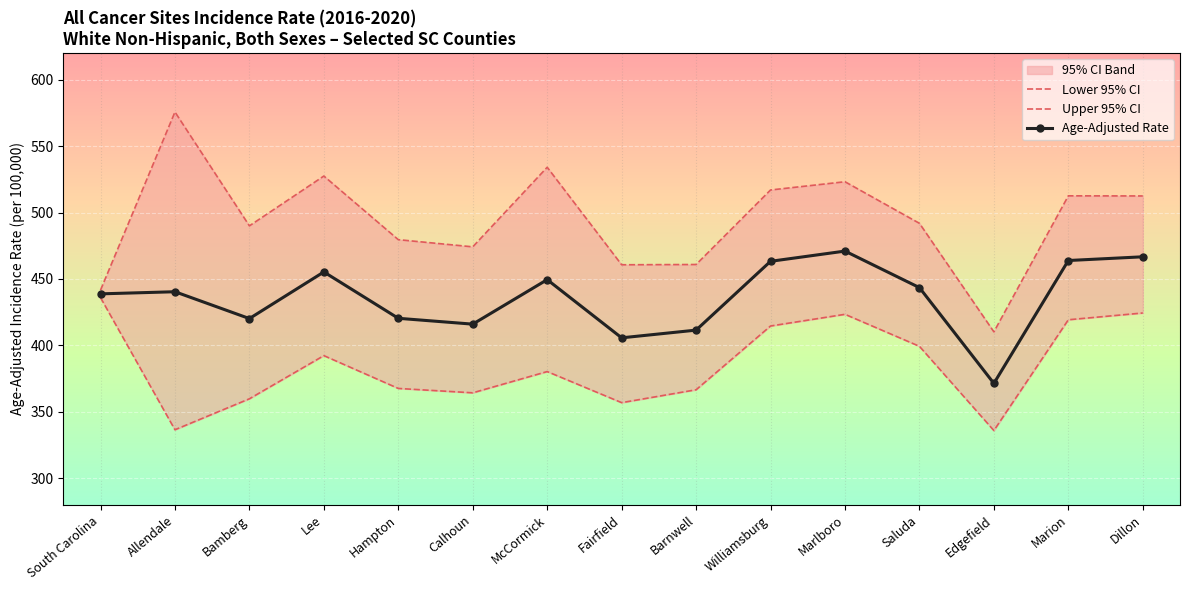

At which label does Upper 95% CI reach its peak?

Allendale